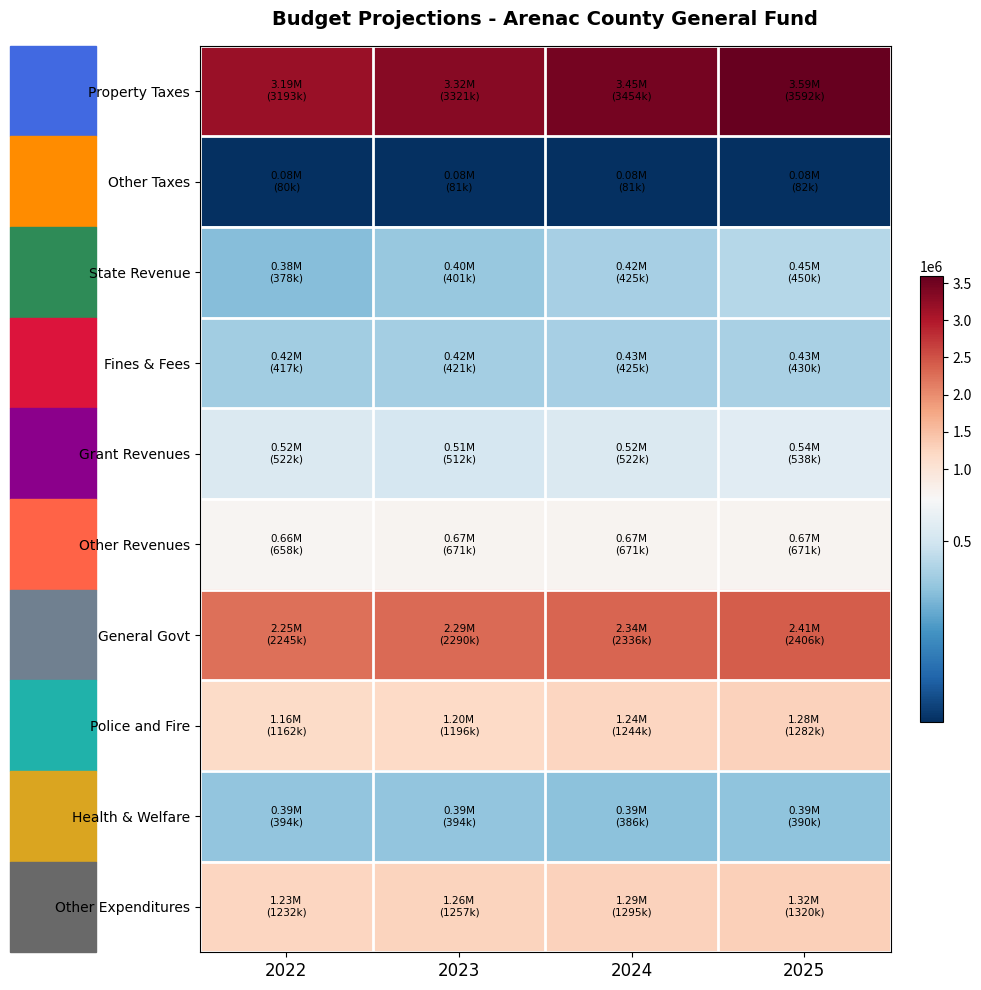

Reading left to right, extract all data points from this chart.

Property Taxes: 2022=3193000.0	2023=3320720.0	2024=3453548.8	2025=3591690.8
Other Taxes: 2022=79790.0	2023=80587.9	2024=80587.9	2025=82199.7
State Revenue: 2022=378000.0	2023=400680.0	2024=424720.8	2025=450204.0
Fines & Fees: 2022=417040.0	2023=421210.4	2024=425422.5	2025=429676.7
Grant Revenues: 2022=522500.0	2023=512050.0	2024=522291.0	2025=537959.7
Other Revenues: 2022=658050.0	2023=671211.0	2024=671211.0	2025=671211.0
General Govt: 2022=2245180.0	2023=2290083.6	2024=2335885.3	2025=2405961.8
Police and Fire: 2022=1161500.0	2023=1196345.0	2024=1244198.8	2025=1281524.8
Health & Welfare: 2022=394283.2	2023=394283.2	2024=386397.6	2025=390261.6
Other Expenditures: 2022=1232200.0	2023=1256844.0	2024=1294549.3	2025=1320440.3